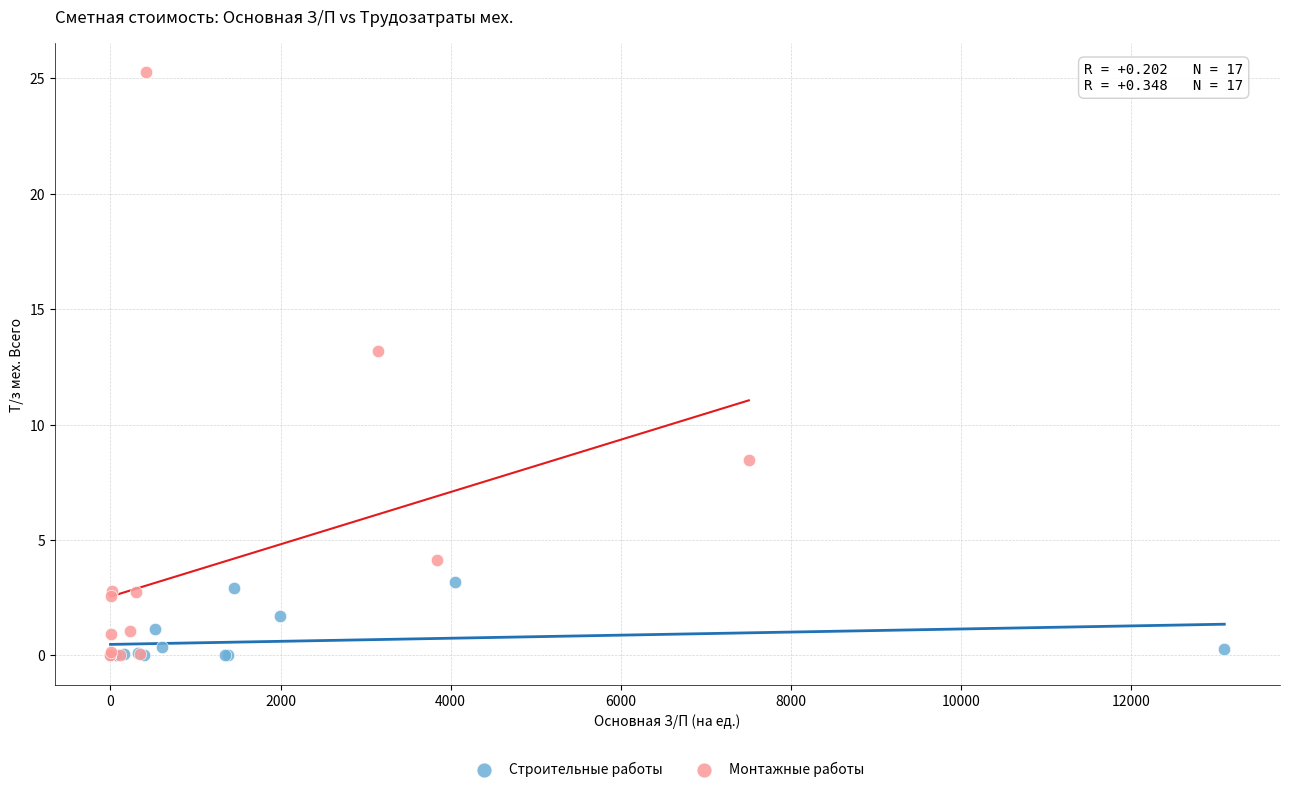

Which series has the widest spread of Y values?

Монтажные работы